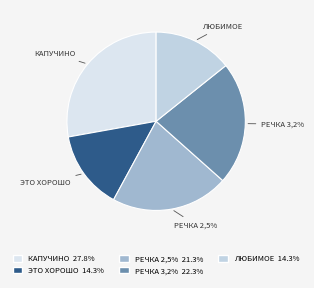

The Молочная речка 2,5% slice represents 21% of the pie. True or false?

True